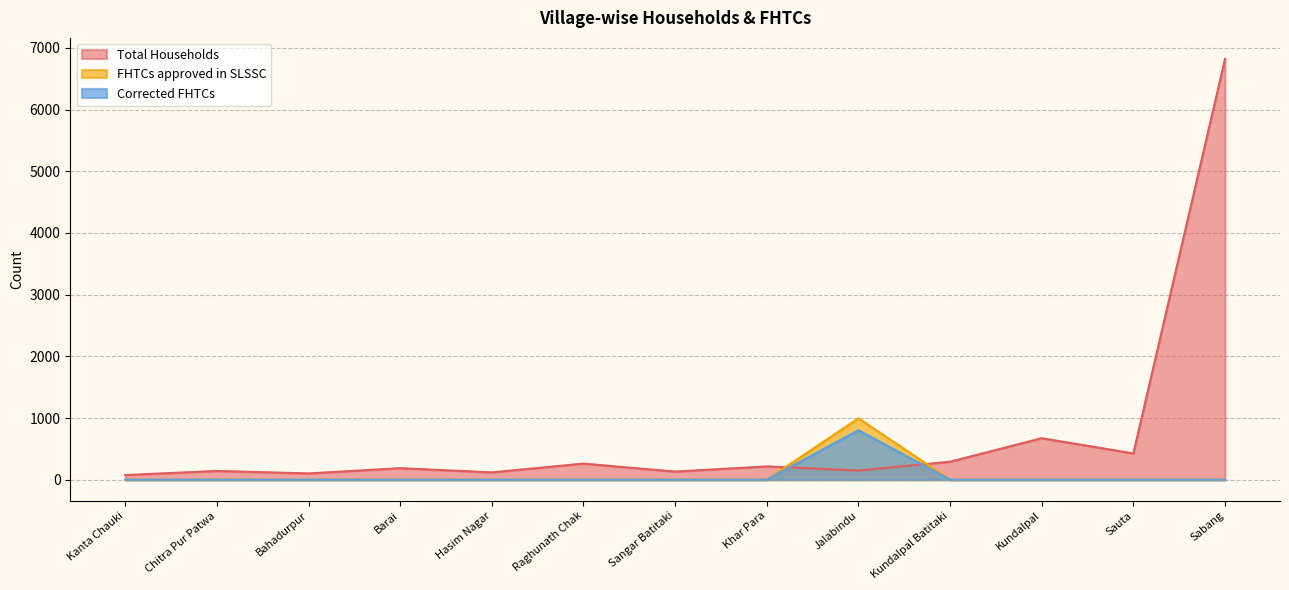

Which series ends up on top after the final intersection of Total Households and Corrected FHTCs?

Total Households